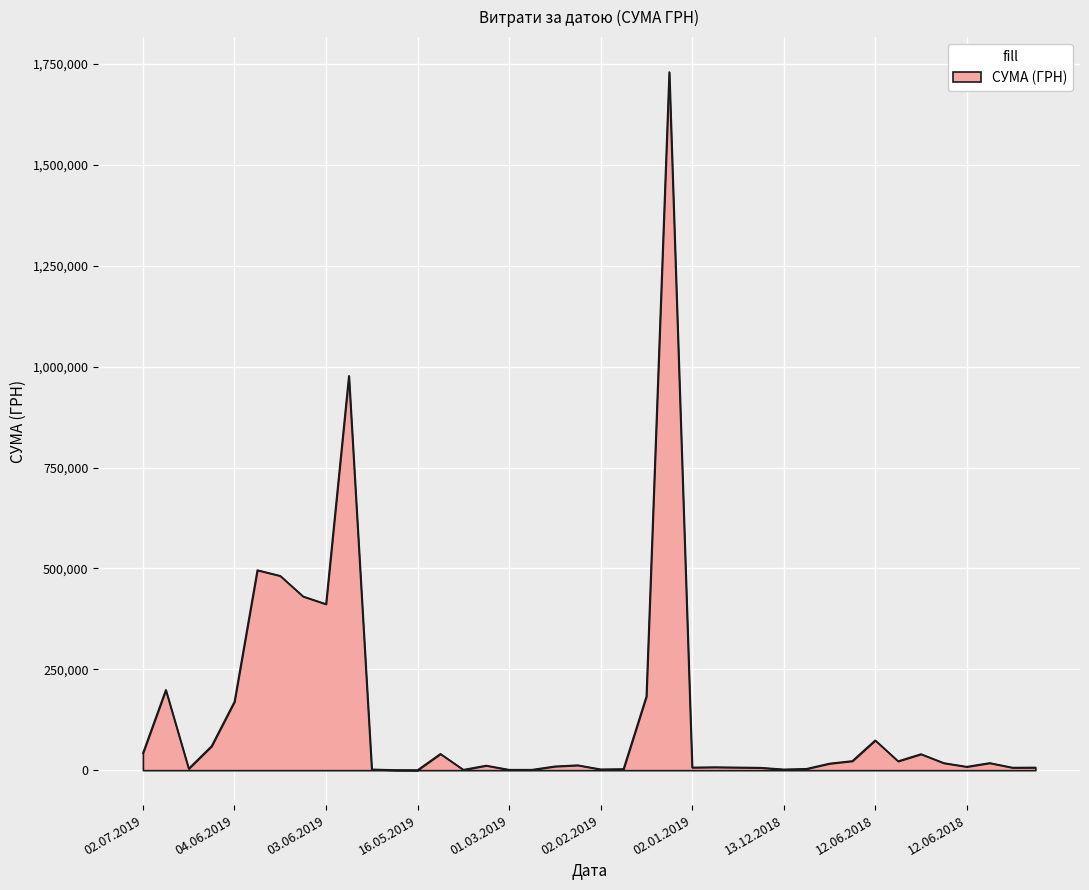

What is the difference between the maximum and minimum values?

1729806.6